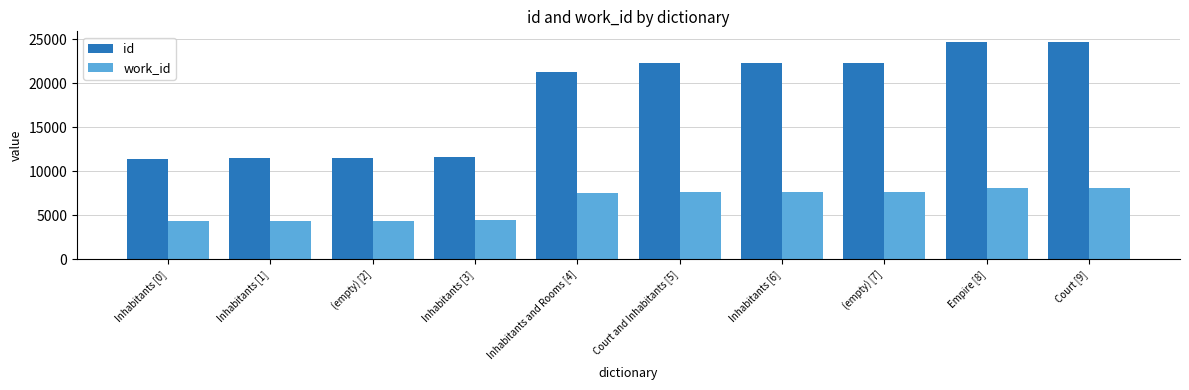

At Inhabitants [0], list the series in order from largest to smallest.

id, work_id